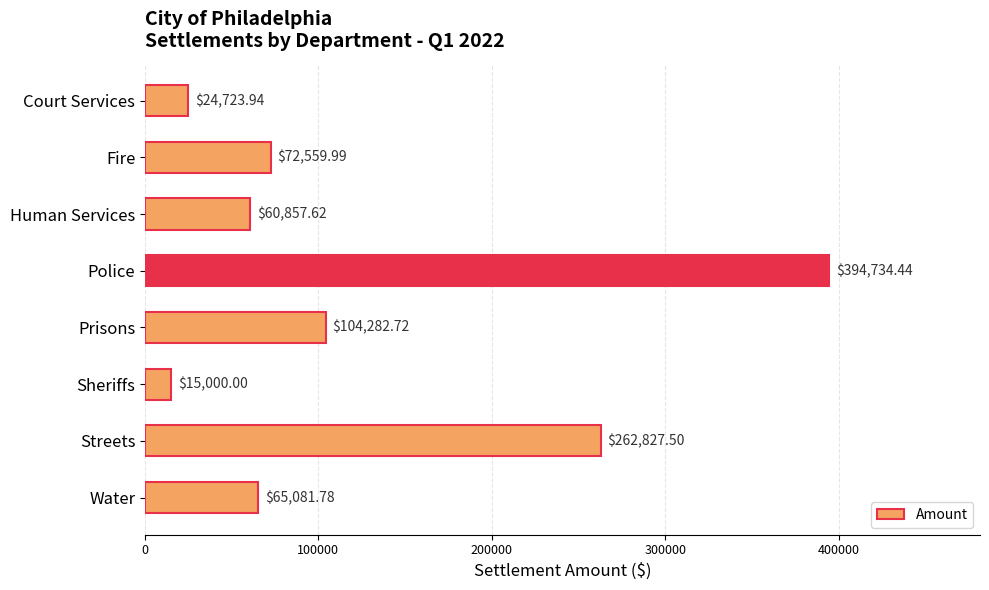

Between Streets and Human Services, which is larger?

Streets